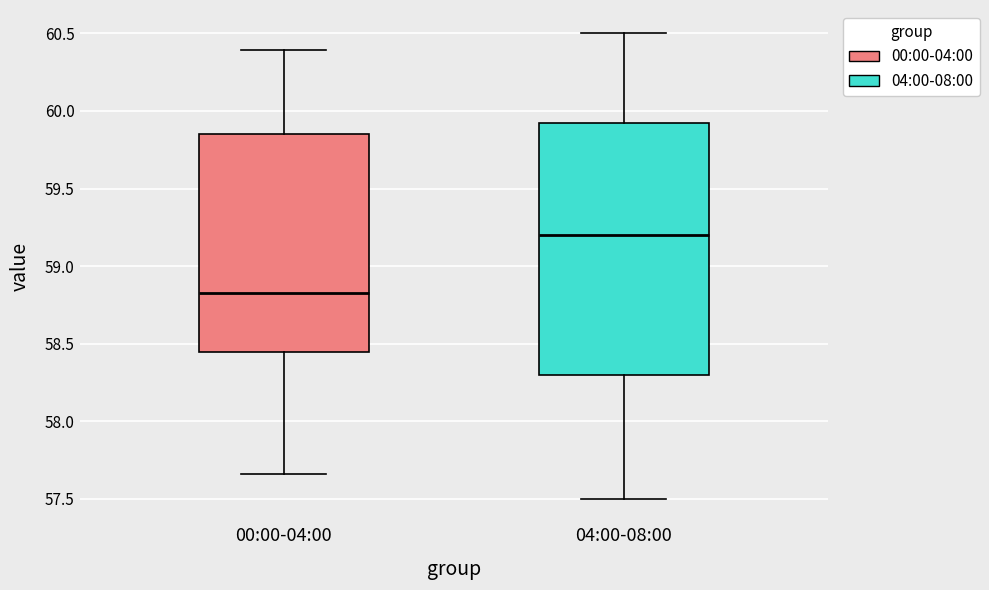

Reading left to right, read every box against the y-axis: the position of its median line, the range the box covers, and the ends of its whiskers. The values are not printed on the chart, so give them approximately, as read against the axis.

00:00-04:00: median 58.85, box 58.45 to 59.85, whiskers 57.65 to 60.40
04:00-08:00: median 59.20, box 58.30 to 59.95, whiskers 57.50 to 60.50